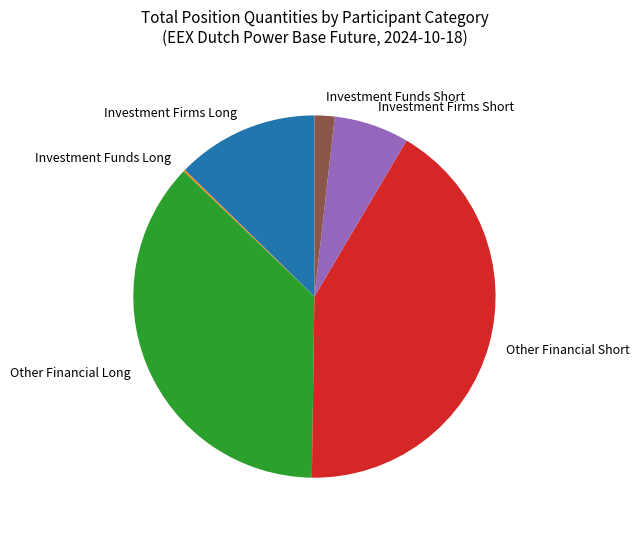

Approximately how many times larger is the value at Investment Firms Long compared to Investment Funds Short?

7.1